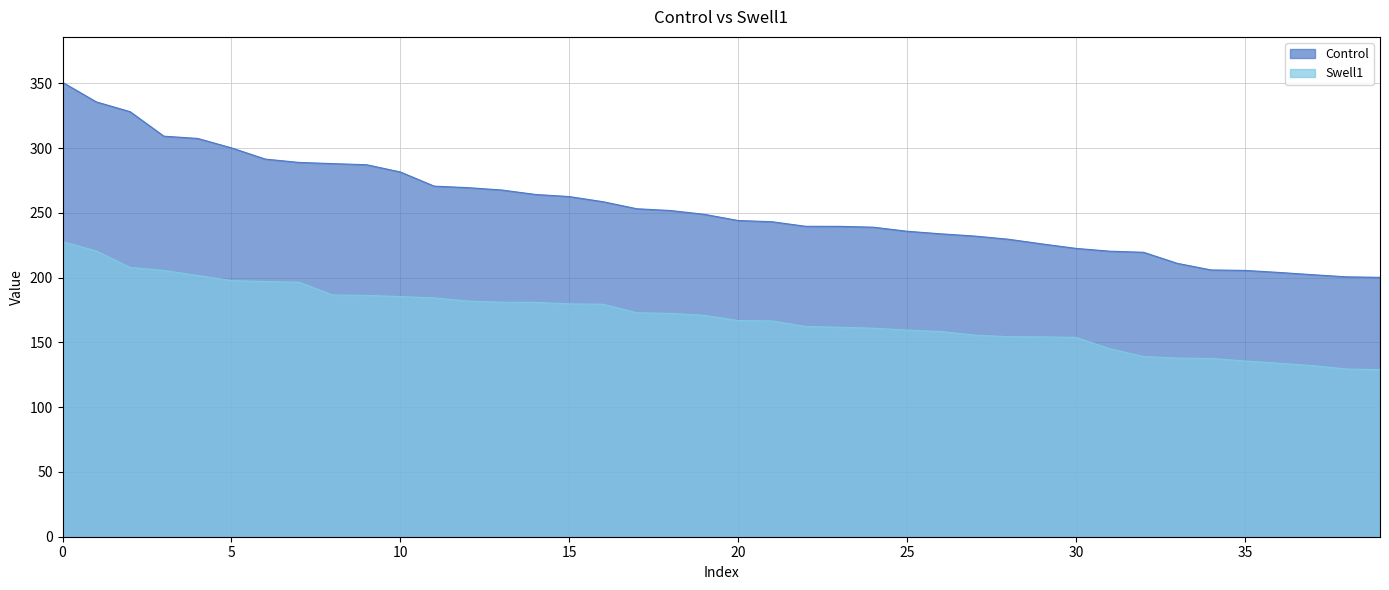

What is the difference between the maximum and minimum values in the Swell1 series?

98.8